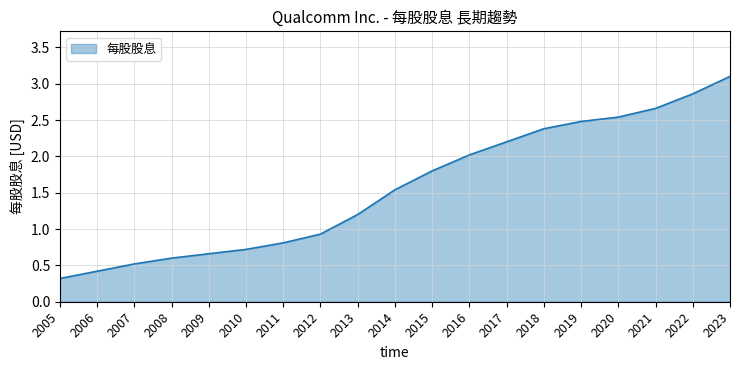

List the labels in order of value, largest first.

2023, 2022, 2021, 2020, 2019, 2018, 2017, 2016, 2015, 2014, 2013, 2012, 2011, 2010, 2009, 2008, 2007, 2006, 2005